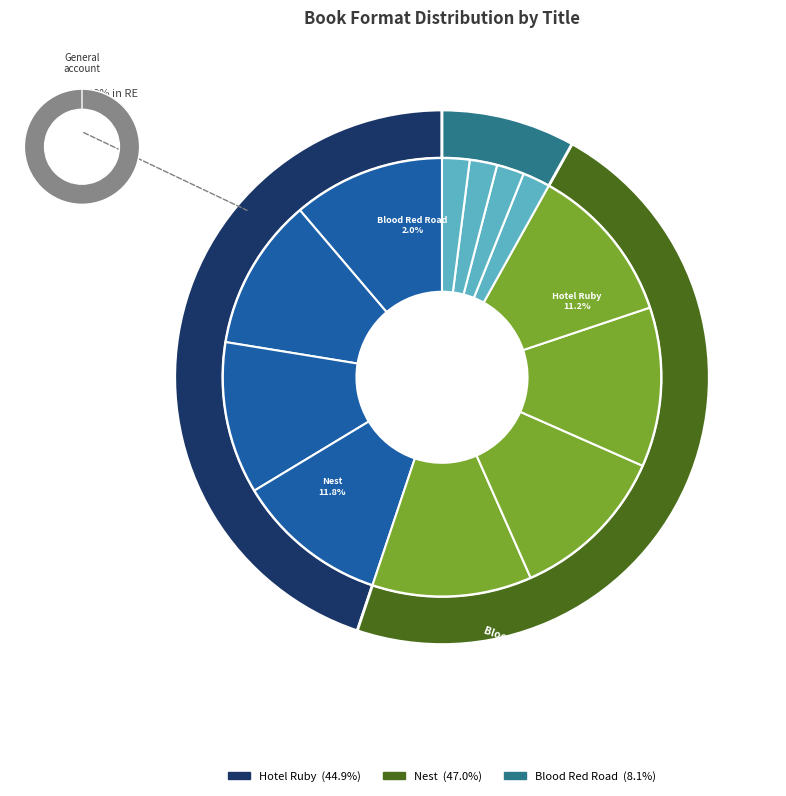

Does Nest (Hardcover) account for over 50% of the chart?

No